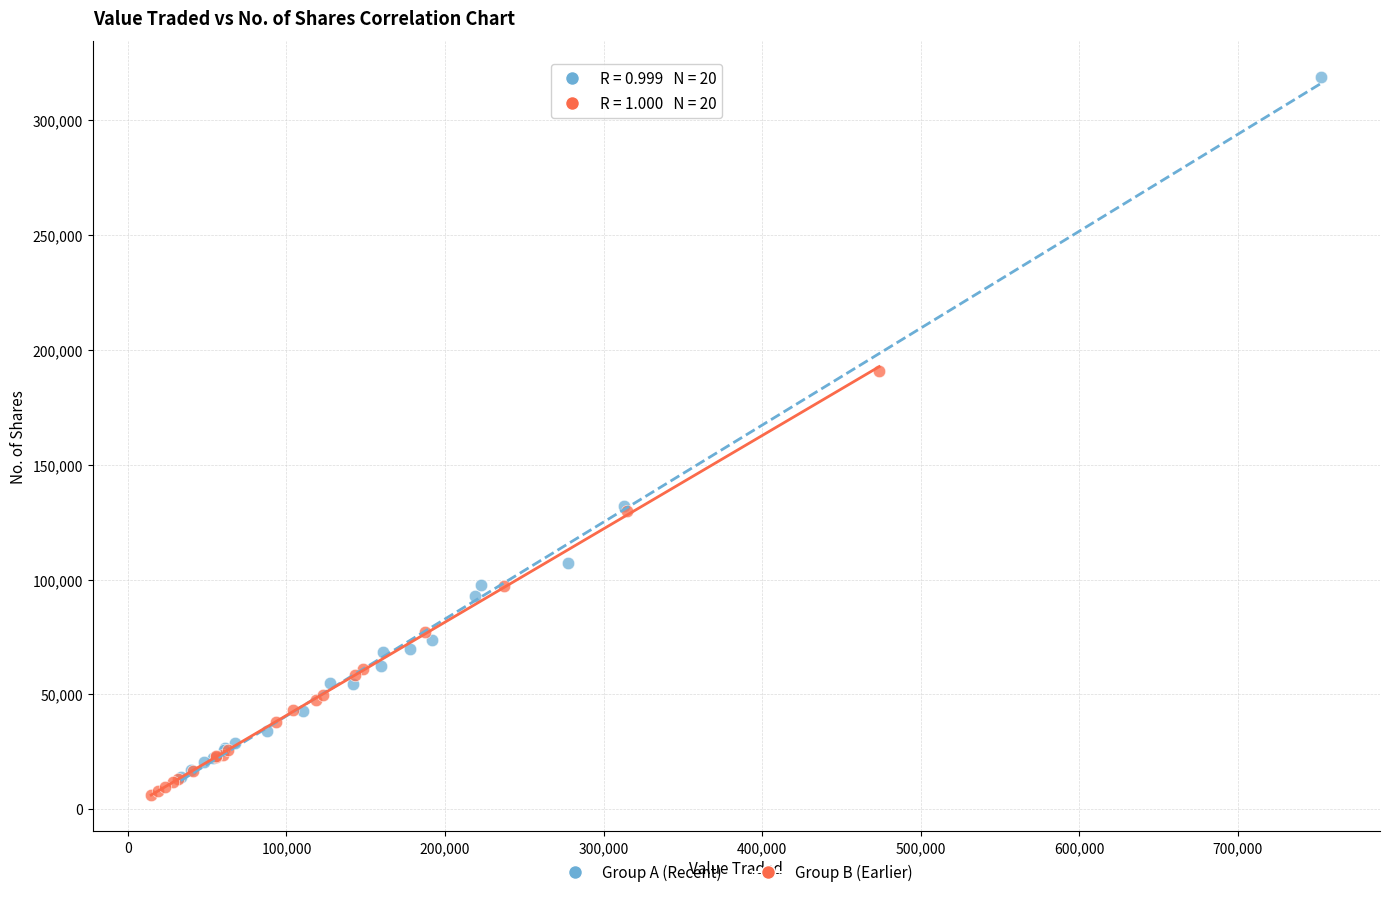

Which series contains the lowest Y value?

Group B (Earlier)